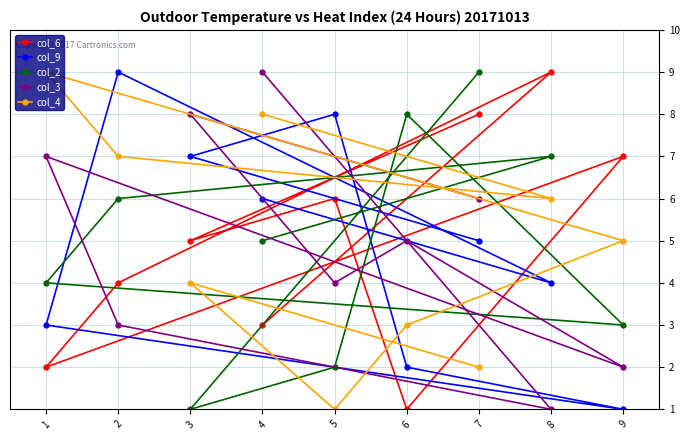

The value of col_3 at 4 is 1. True or false?

False